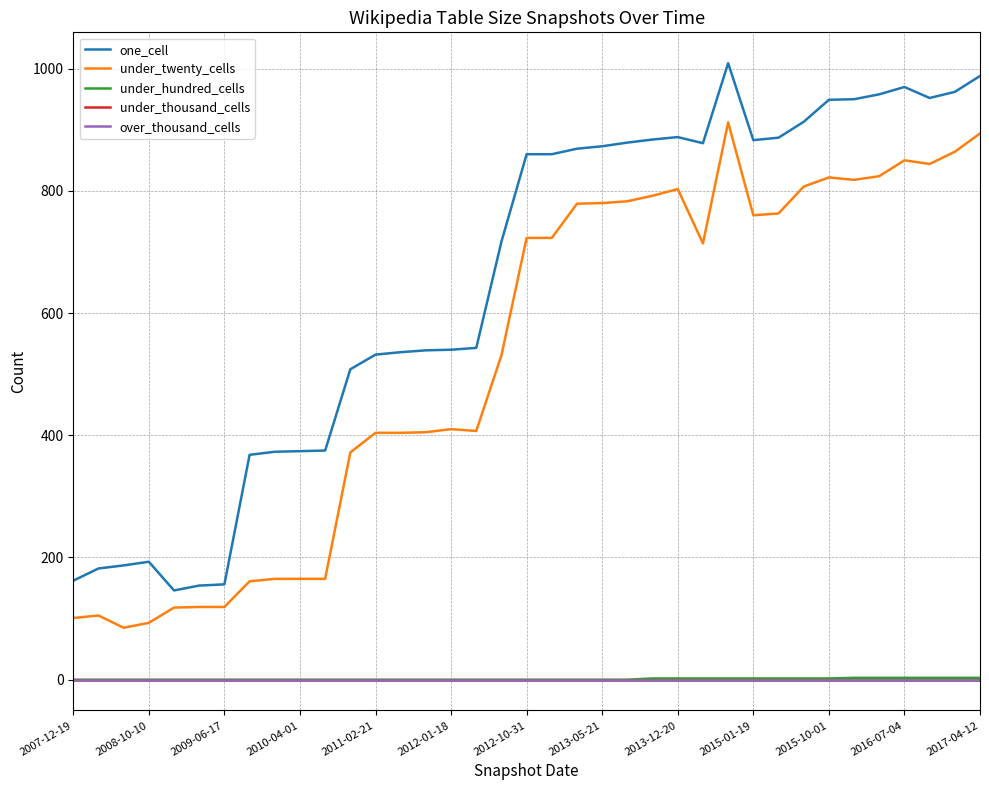

Reading right to left, list all the values displayed in this chart.

one_cell: 988	962	952	970	958	950	949	913	887	883	1009	878	888	884	879	873	869	860	860	717	543	540	539	536	532	508	375	374	373	368	156	154	146	193	187	182	162
under_twenty_cells: 894	864	844	850	824	818	822	807	763	760	912	714	803	792	783	780	779	723	723	531	407	410	405	404	404	372	165	165	165	161	119	119	118	93	85	105	101
under_hundred_cells: 3	3	3	3	3	3	2	2	2	2	2	2	2	2	0	0	0	0	0	0	0	0	0	0	0	0	0	0	0	0	0	0	0	0	0	0	0
under_thousand_cells: 0	0	0	0	0	0	0	0	0	0	0	0	0	0	0	0	0	0	0	0	0	0	0	0	0	0	0	0	0	0	0	0	0	0	0	0	0
over_thousand_cells: 0	0	0	0	0	0	0	0	0	0	0	0	0	0	0	0	0	0	0	0	0	0	0	0	0	0	0	0	0	0	0	0	0	0	0	0	0